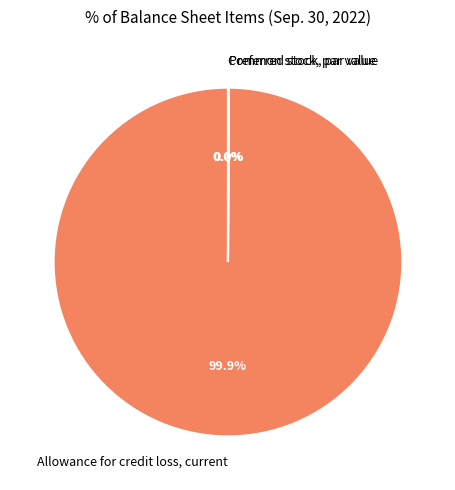

Is there a majority slice in this chart?

Yes